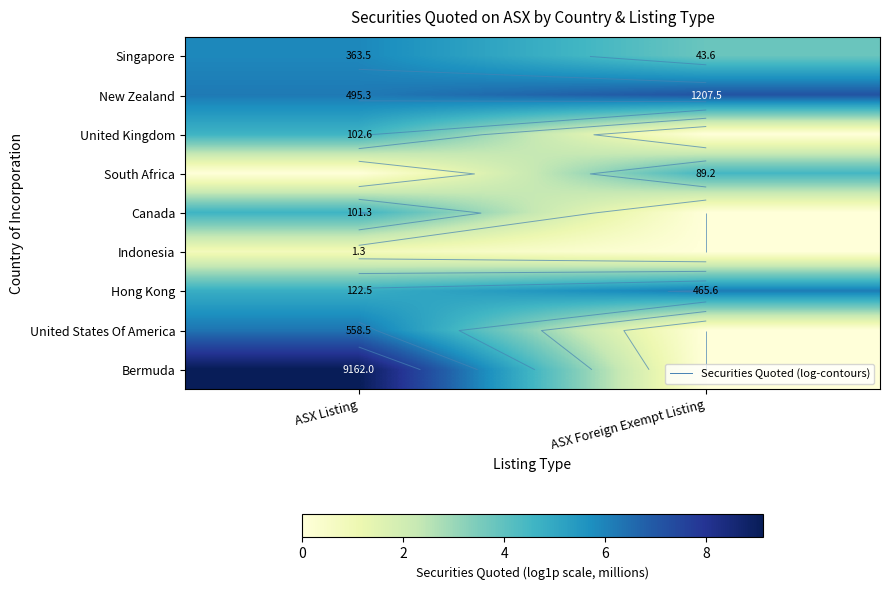

At which category is the sum across all series the highest?

ASX Listing